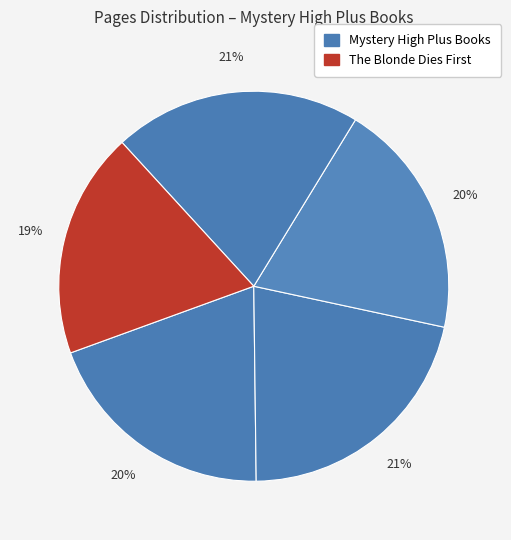

How many segments does this pie chart have?

5